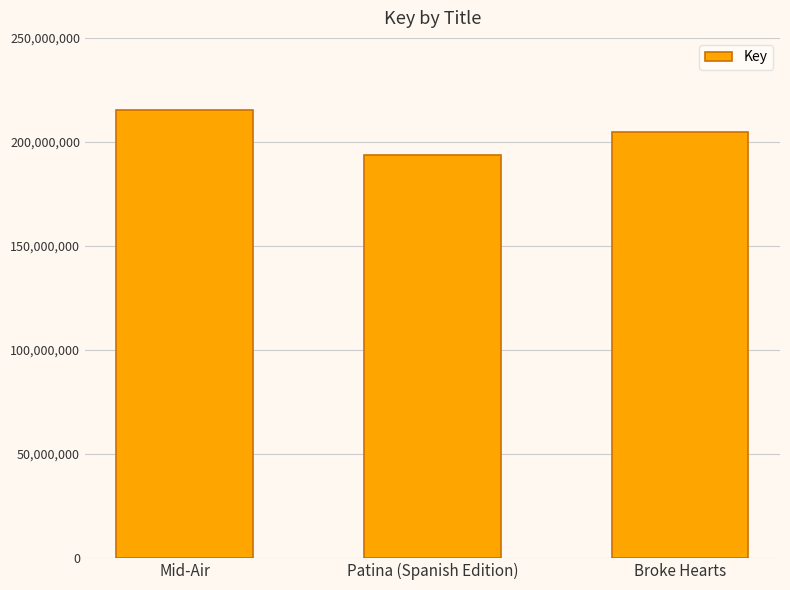

Count the values in the range 193848950 to 215567175.

3